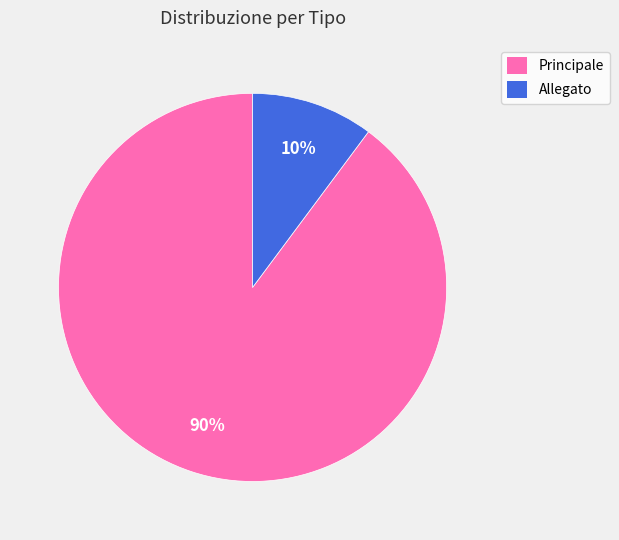

Which slice is the smallest?

Allegato